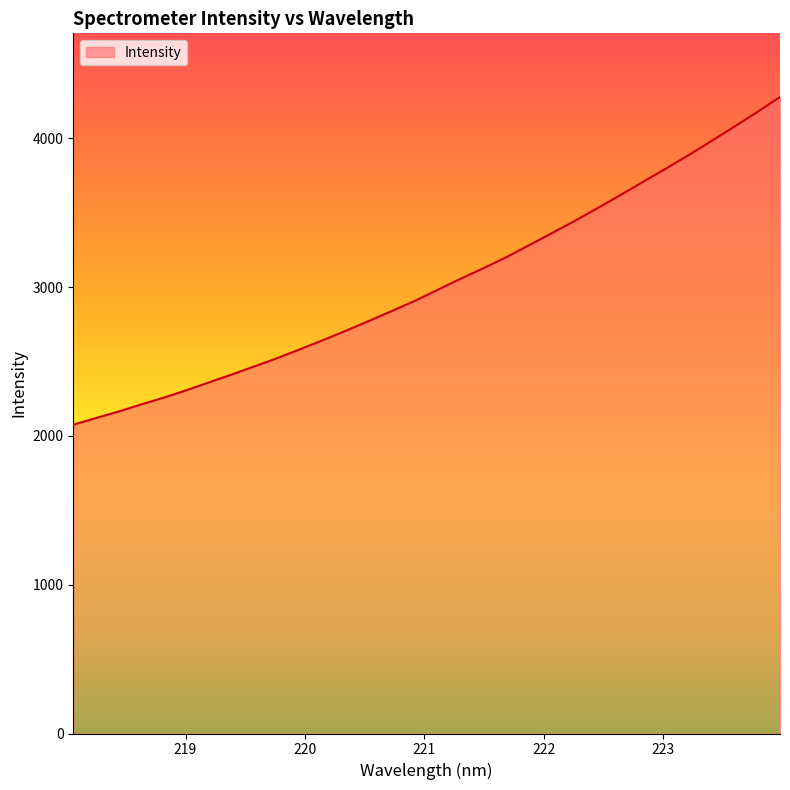

What is the smallest value displayed?

2075.1